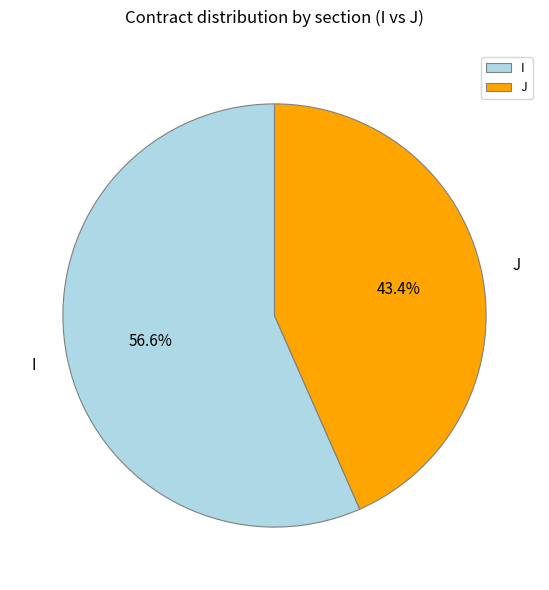

True or false: I accounts for 57% of the total.

True